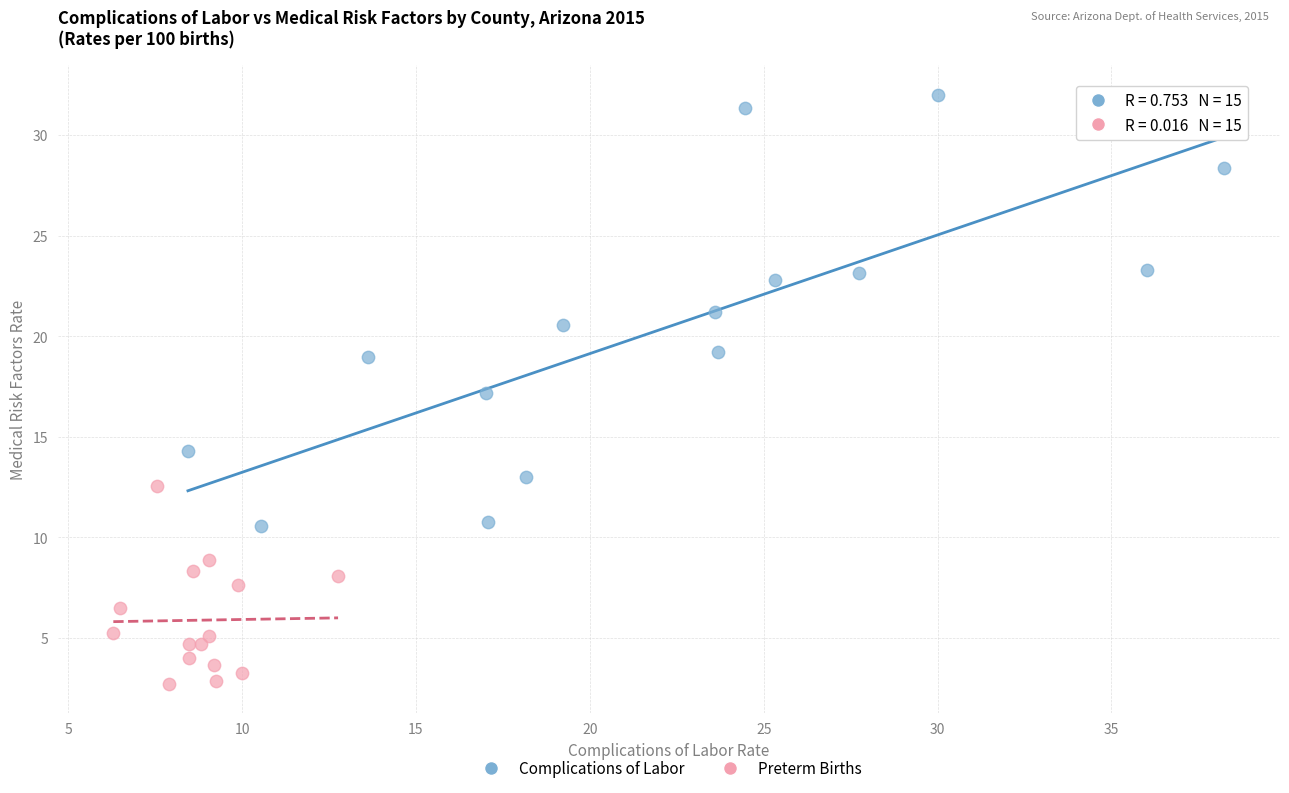

Which series has the widest spread of Y values?

Complications of Labor